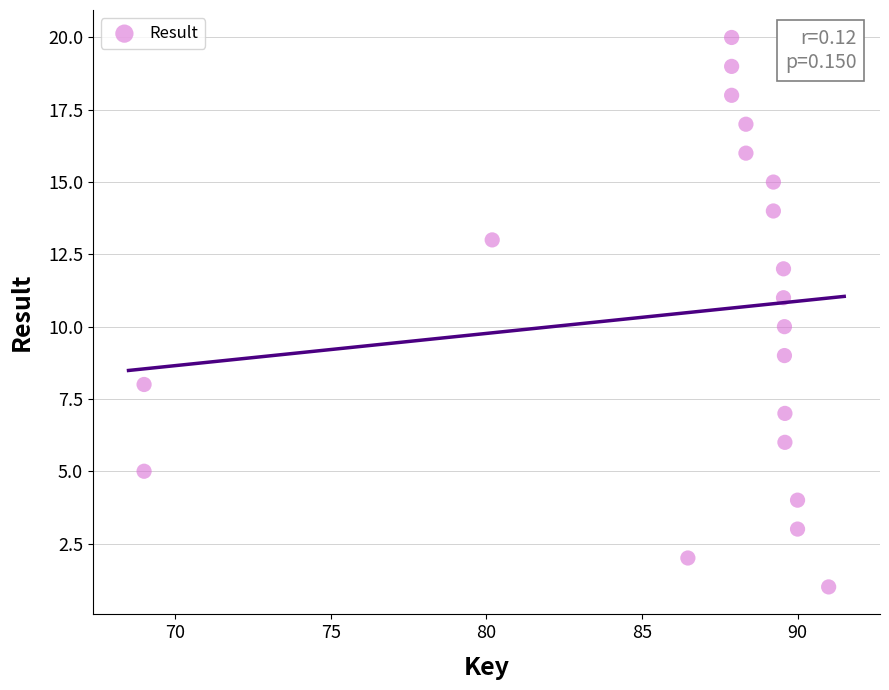

What is the range of Y values (max minus min)?

19